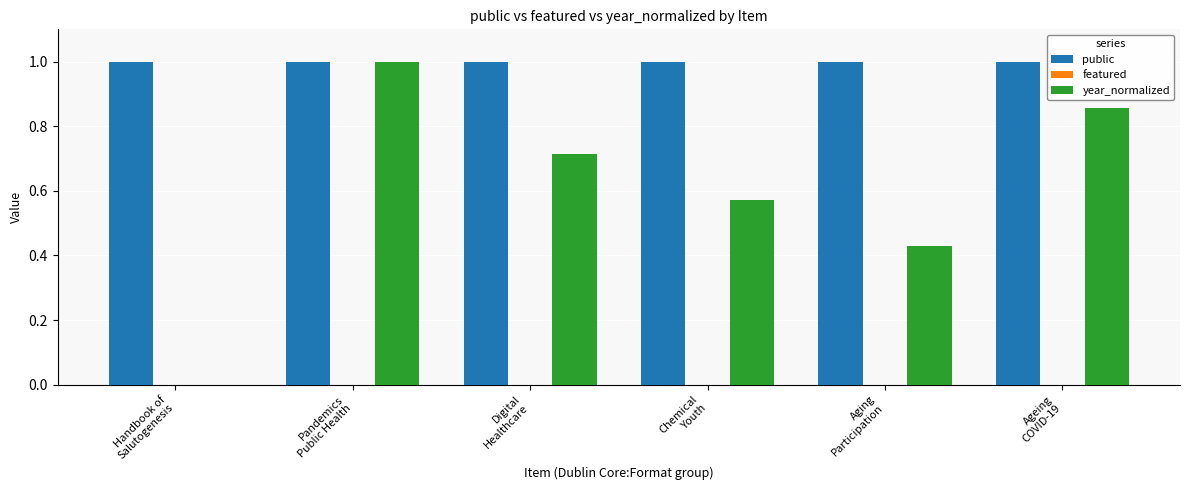

What is the sum of all public values?

6.0